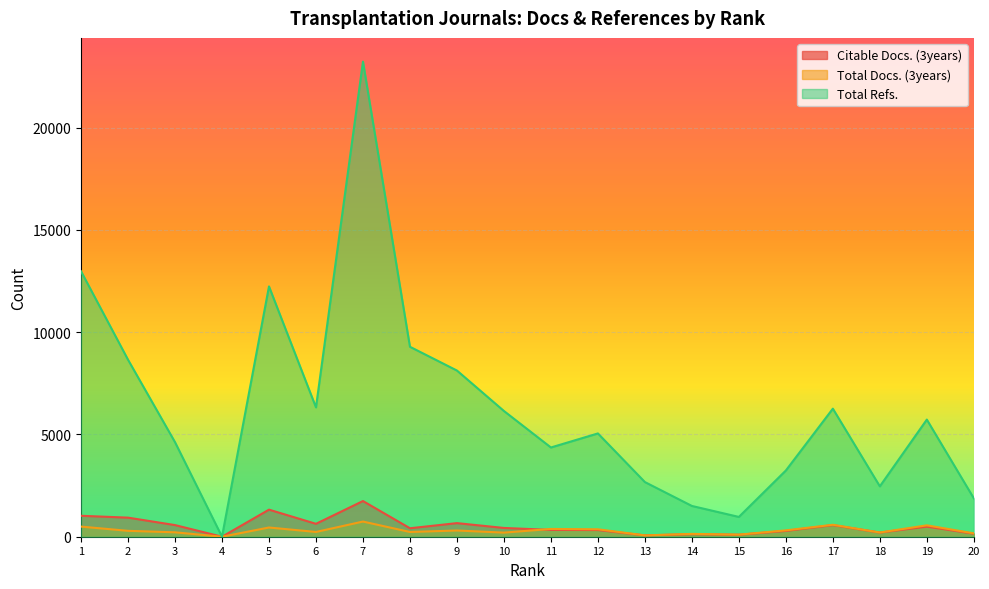

What is the maximum value for Total Refs.?

23233